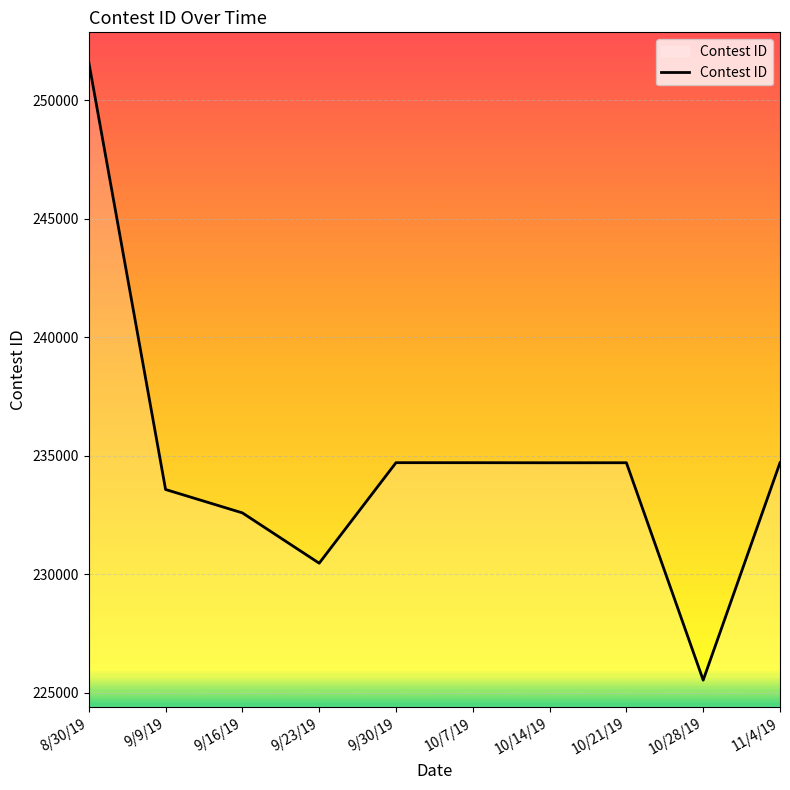

What value does the data have at 10/7/19, to the nearest 10?

234700